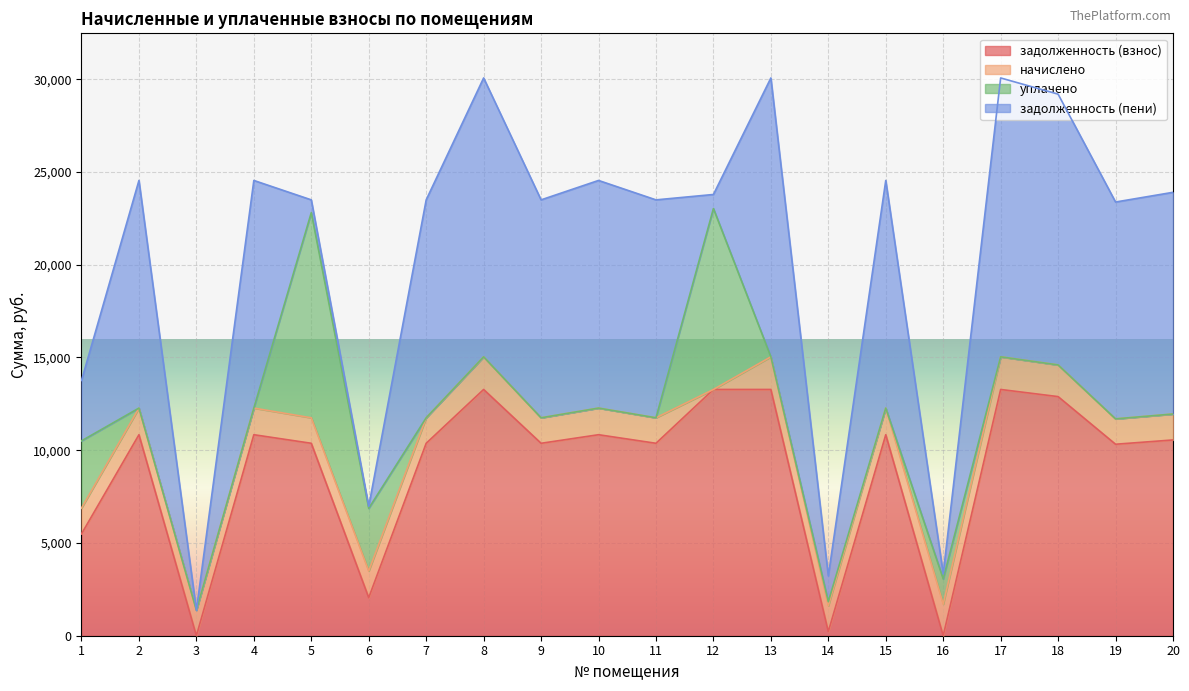

Where does the начислено series first go above 1435?

2